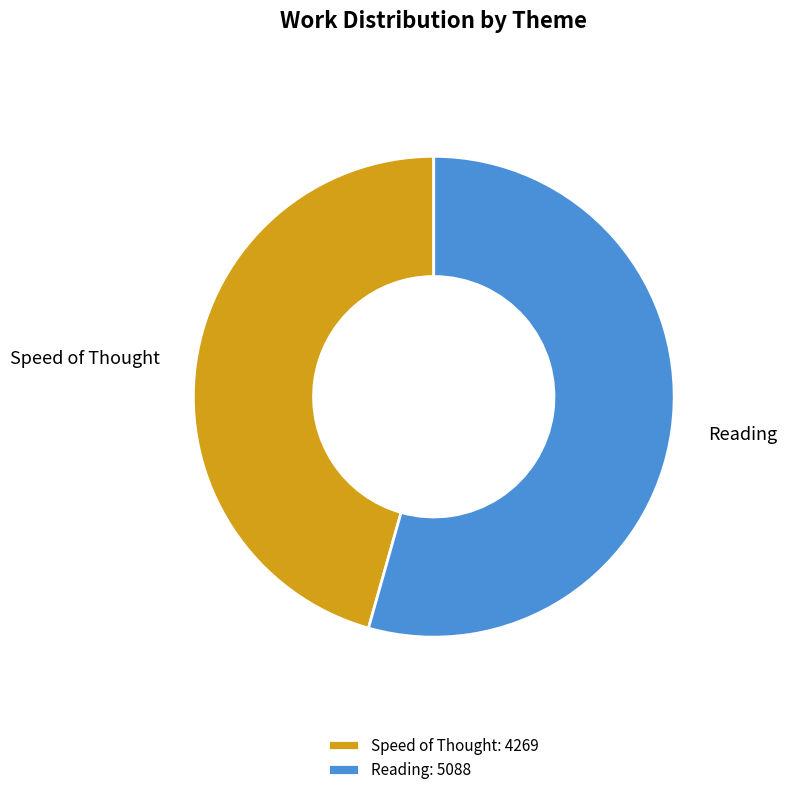

What is the largest slice in the pie chart?

Reading